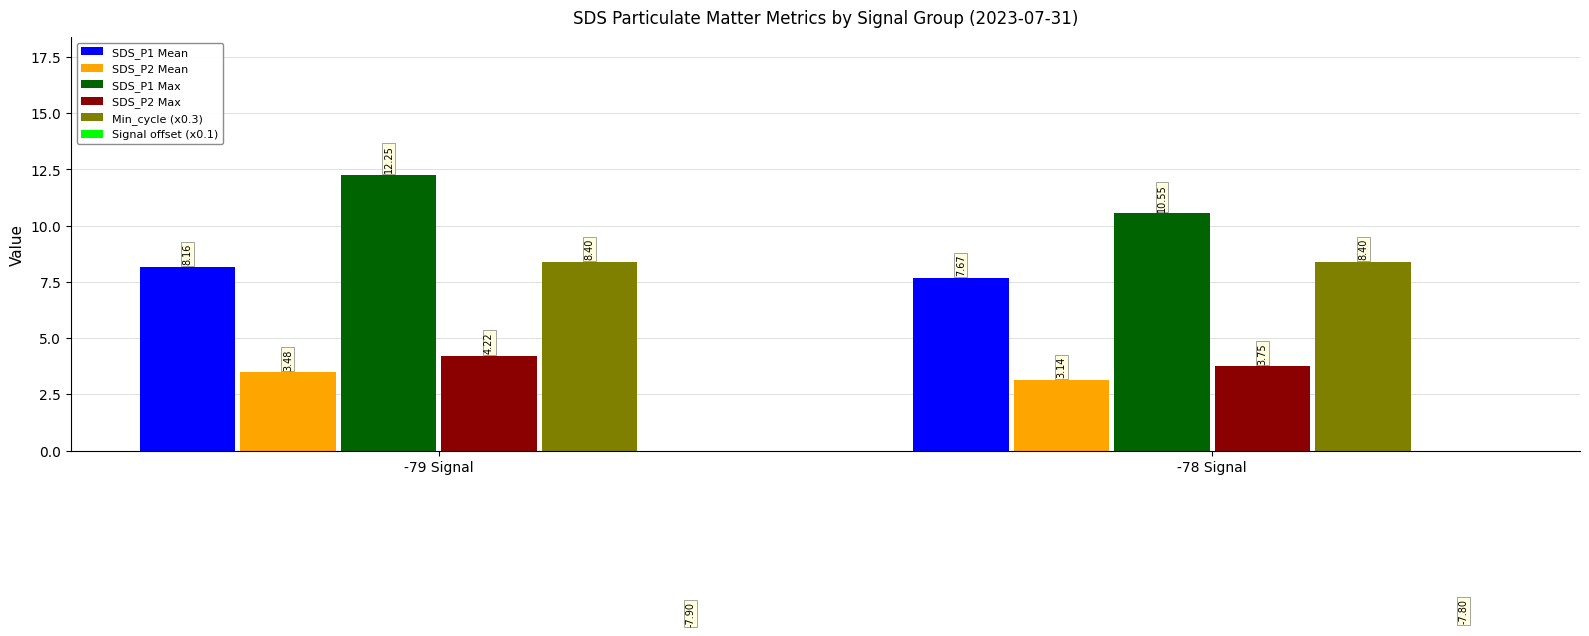

Reading right to left, extract all data points from this chart.

SDS_P1 Mean: -78 Signal=7.7	-79 Signal=8.2
SDS_P2 Mean: -78 Signal=3.1	-79 Signal=3.5
SDS_P1 Max: -78 Signal=10.6	-79 Signal=12.2
SDS_P2 Max: -78 Signal=3.8	-79 Signal=4.2
Min_cycle (x0.3): -78 Signal=8.4	-79 Signal=8.4
Signal offset (x0.1): -78 Signal=-7.8	-79 Signal=-7.9